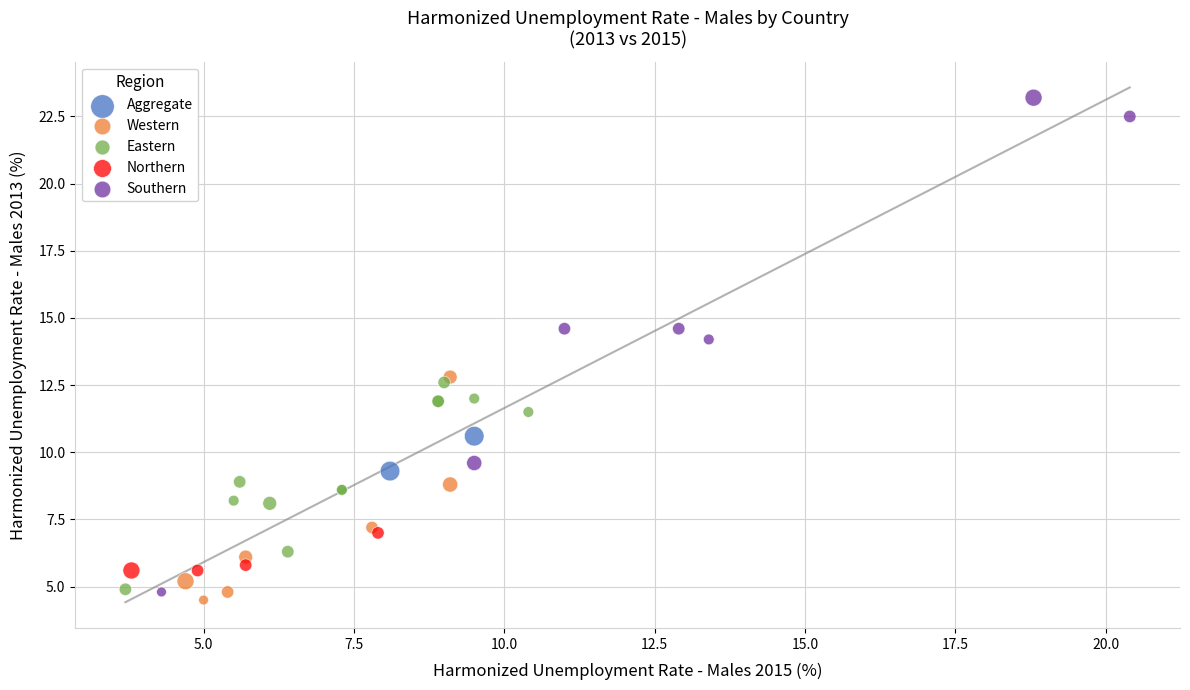

What are all the series names shown in the legend?

Aggregate, Western, Eastern, Northern, Southern